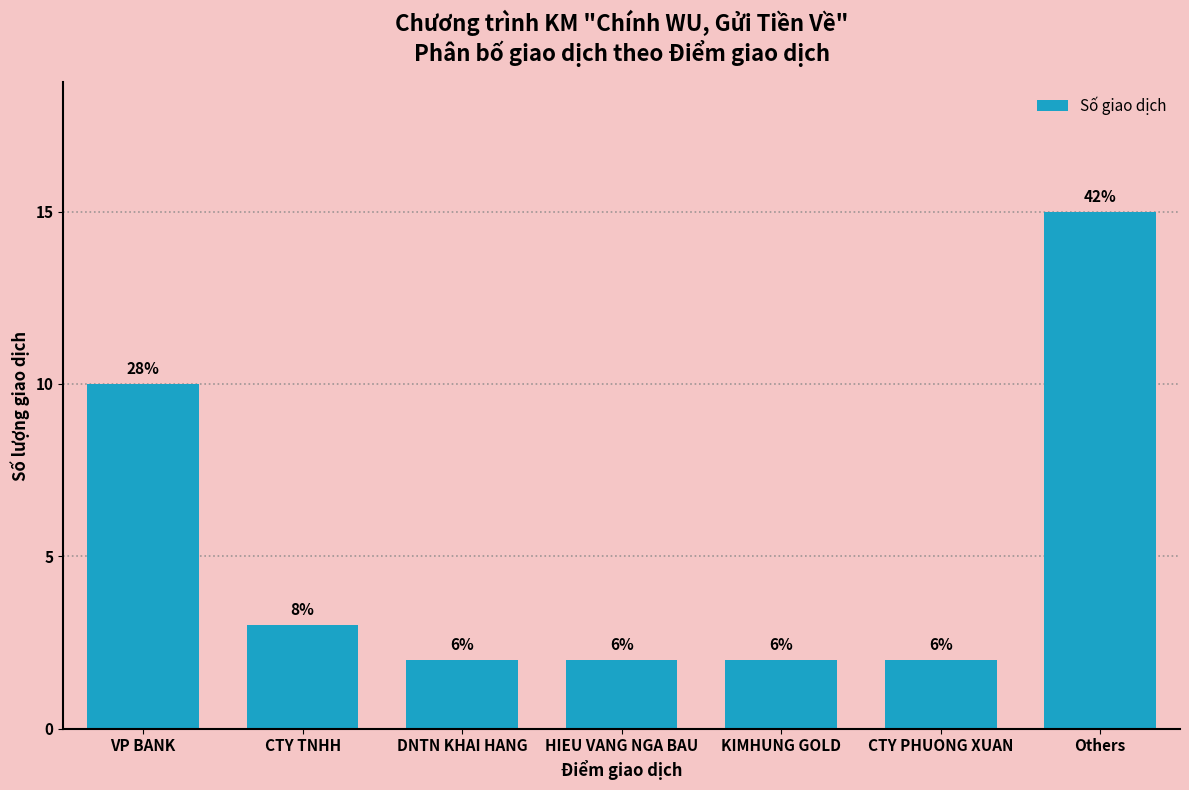

Does the chart contain stacked bars?

No